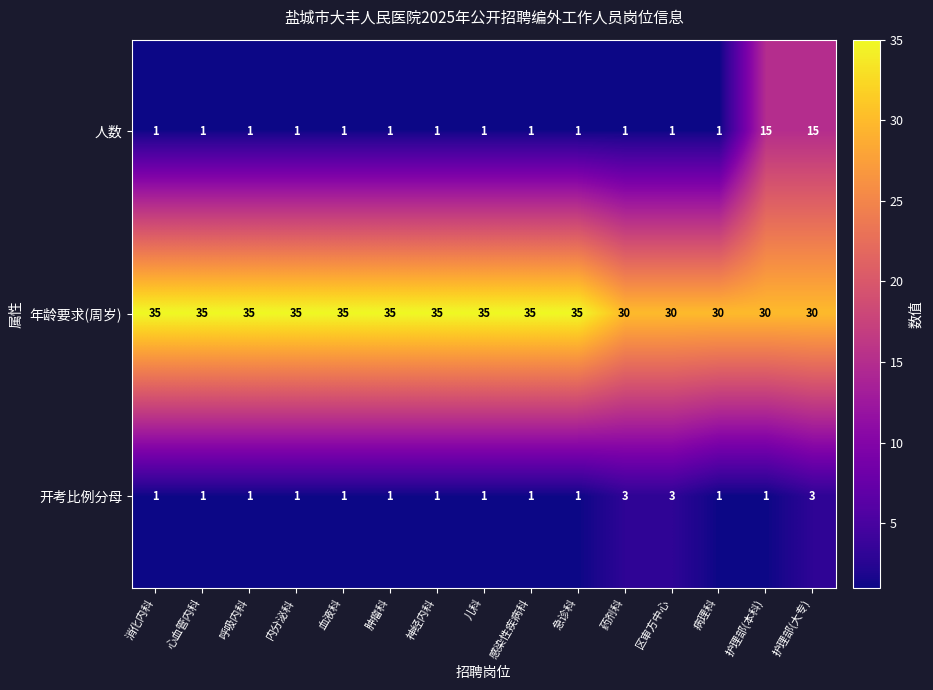

At 药剂科, list the series in order from smallest to largest.

人数, 开考比例分母, 年龄要求(周岁)